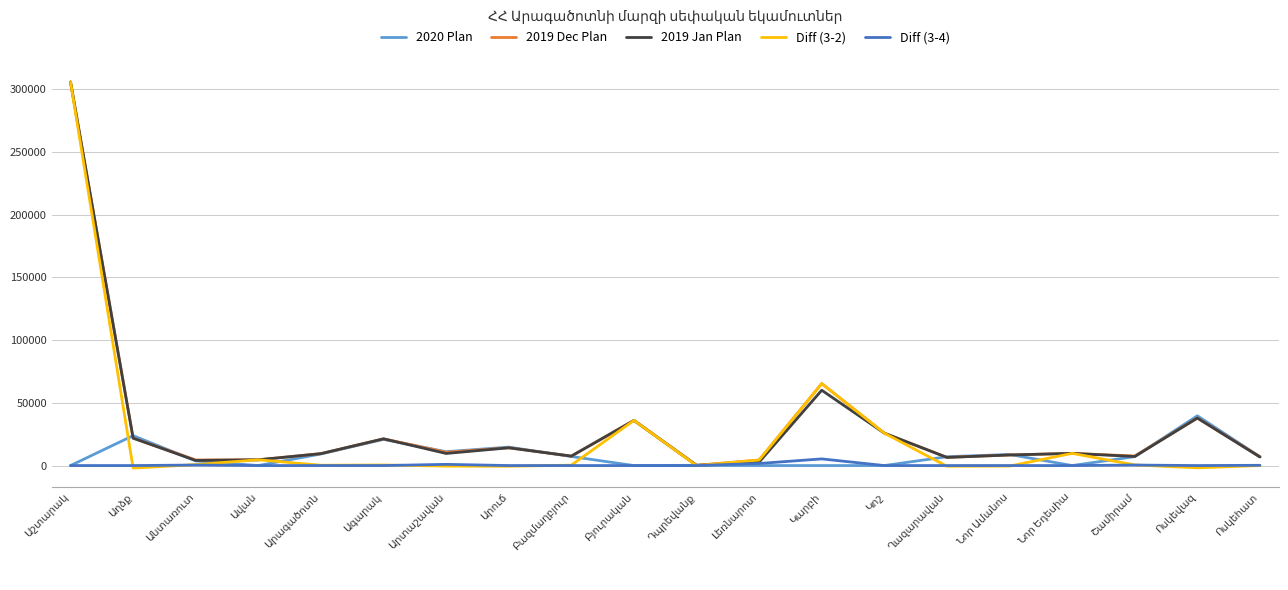

Which series has the largest range (max minus min)?

Diff (3-2)